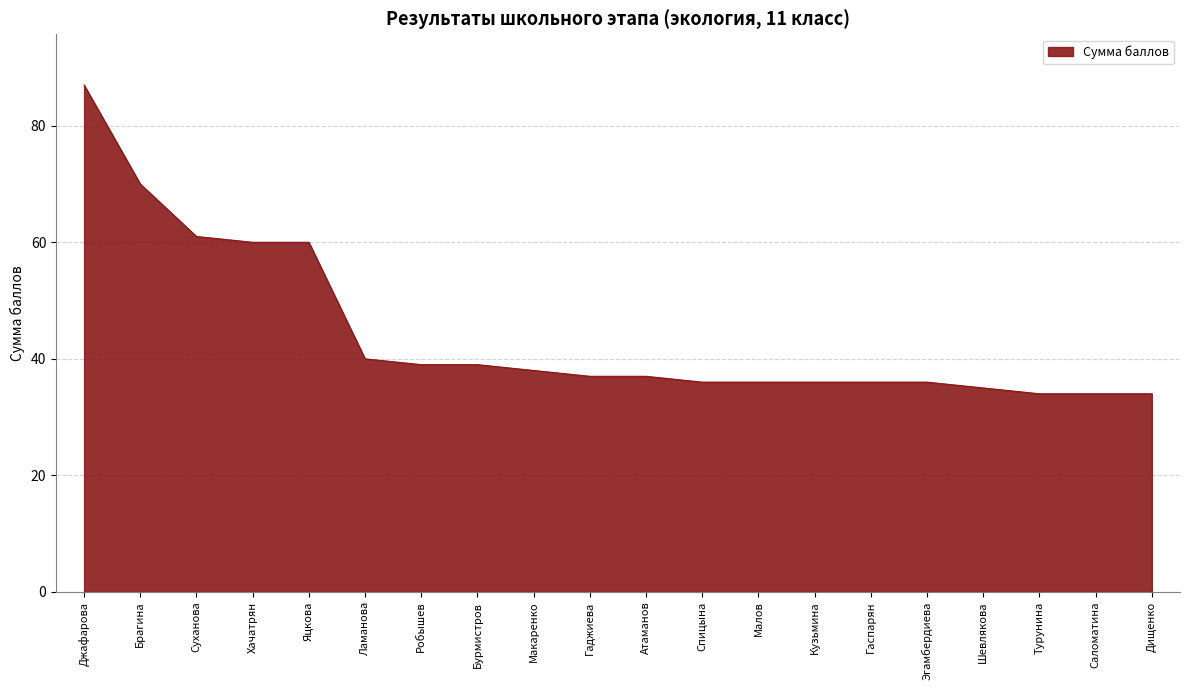

Count the number of categories in the chart.

20